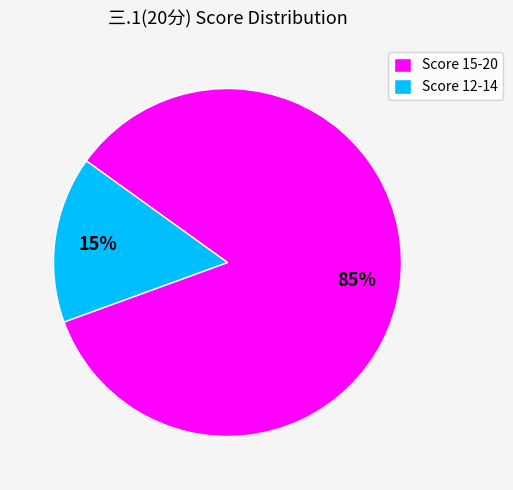

True or false: Score 15-20 accounts for 85% of the total.

True